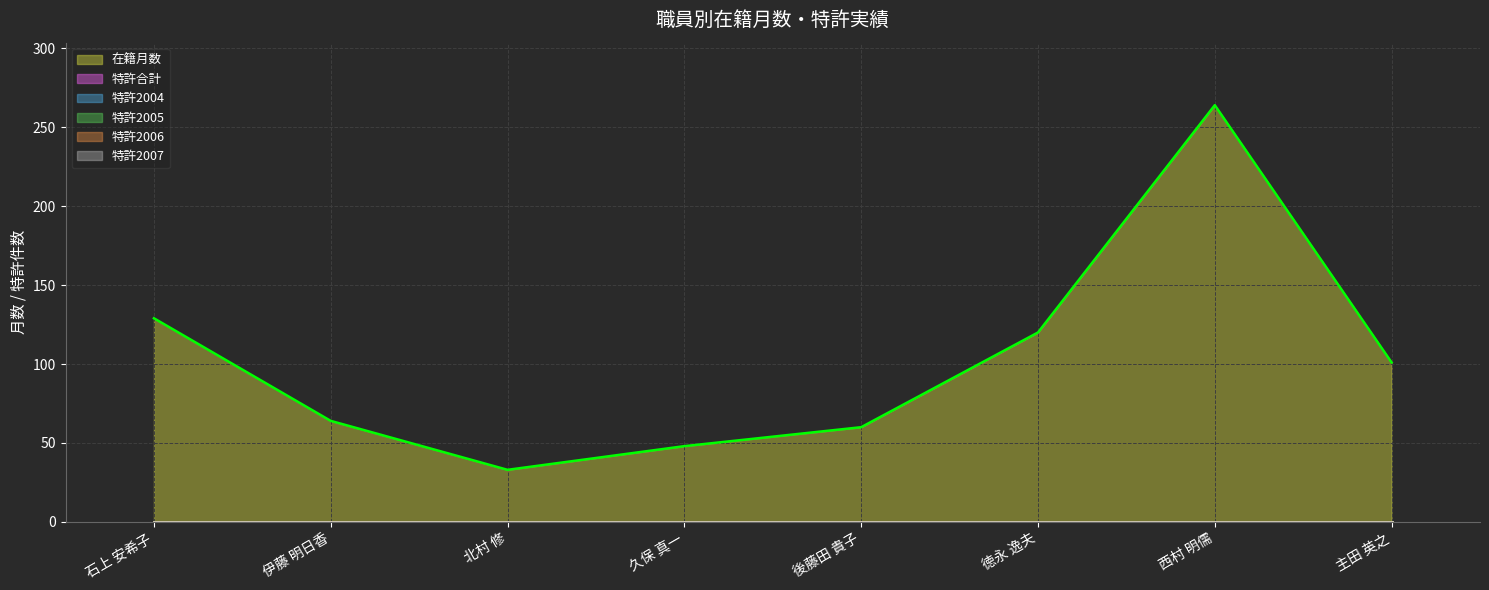

What is the difference between the highest and lowest values at 徳永 逸夫?

120